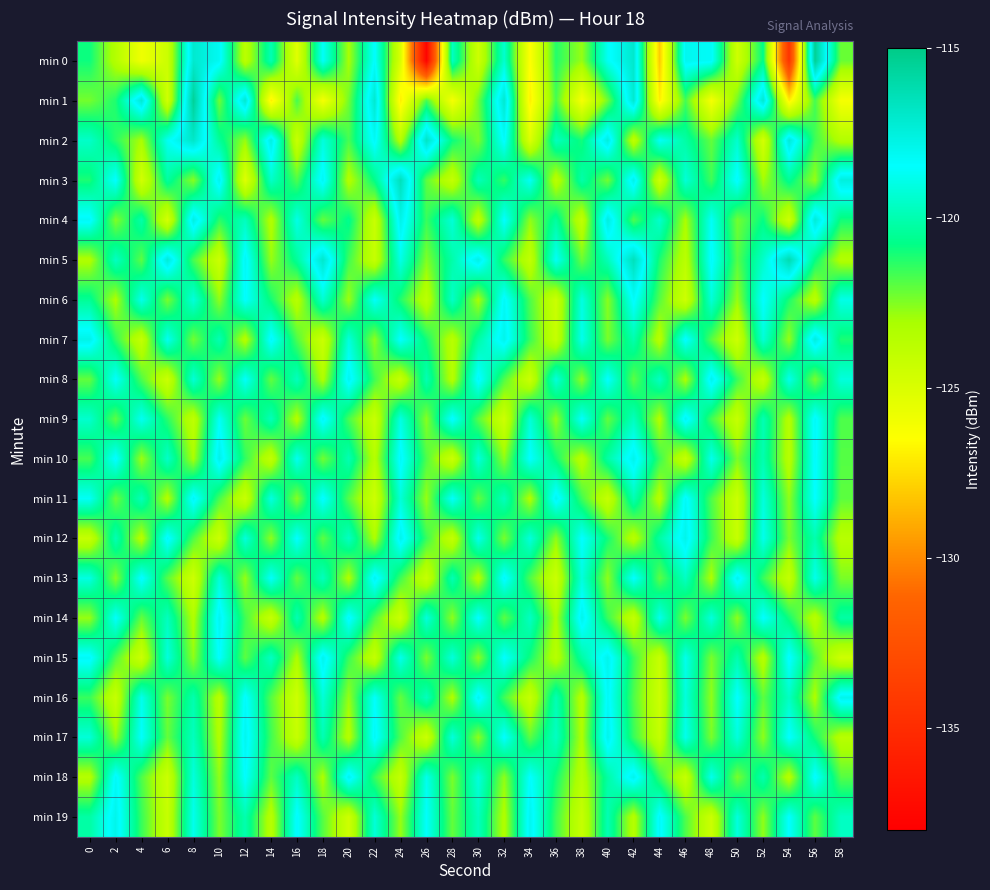

Reading left to right, extract all data points from this chart.

min 0: 0=-120.9	2=-123.5	4=-125.9	6=-124.4	8=-117.1	10=-118.1	12=-123.7	14=-119.9	16=-125.3	18=-118.6	20=-123.1	22=-118.4	24=-125.0	26=-137.7	28=-119.6	30=-124.5	32=-119.4	34=-126.5	36=-121.2	38=-122.8	40=-118.7	42=-117.0	44=-128.0	46=-118.0	48=-118.3	50=-124.6	52=-120.7	54=-134.5	56=-115.4	58=-122.2
min 1: 0=-122.3	2=-121.1	4=-117.2	6=-124.6	8=-115.5	10=-122.3	12=-117.1	14=-127.0	16=-121.7	18=-126.1	20=-122.3	22=-117.1	24=-127.0	26=-121.7	28=-126.1	30=-122.3	32=-117.1	34=-127.0	36=-121.7	38=-126.1	40=-122.3	42=-117.1	44=-127.0	46=-121.7	48=-126.1	50=-122.3	52=-117.1	54=-127.0	56=-121.7	58=-126.1
min 2: 0=-119.5	2=-121.3	4=-123.1	6=-118.7	8=-116.9	10=-120.4	12=-122.8	14=-117.6	16=-124.3	18=-119.1	20=-121.7	22=-118.2	24=-123.5	26=-116.8	28=-120.9	30=-122.4	32=-118.3	34=-125.1	36=-119.7	38=-121.0	40=-117.5	42=-123.9	44=-118.6	46=-120.2	48=-122.1	50=-119.4	52=-124.8	54=-117.3	56=-121.6	58=-123.4
min 3: 0=-121.1	2=-118.4	4=-124.7	6=-120.3	8=-122.6	10=-117.9	12=-125.2	14=-119.5	16=-121.8	18=-118.1	20=-123.4	22=-120.7	24=-116.5	26=-122.0	28=-124.1	30=-119.8	32=-121.4	34=-118.6	36=-123.7	38=-120.1	40=-122.3	42=-117.8	44=-124.5	46=-119.2	48=-121.6	50=-118.3	52=-123.0	54=-120.5	56=-122.8	58=-117.5
min 4: 0=-118.2	2=-122.5	4=-120.1	6=-124.8	8=-117.6	10=-121.3	12=-119.7	14=-123.4	16=-118.9	18=-122.1	20=-120.6	22=-124.3	24=-117.8	26=-121.5	28=-119.2	30=-123.9	32=-118.4	34=-122.7	36=-120.3	38=-124.0	40=-117.5	42=-121.8	44=-119.4	46=-123.1	48=-118.6	50=-122.3	52=-120.8	54=-124.5	56=-117.3	58=-121.0
min 5: 0=-123.3	2=-119.6	4=-122.0	6=-117.3	8=-121.7	10=-124.4	12=-118.1	14=-122.8	16=-120.4	18=-117.0	20=-121.6	22=-124.2	24=-118.9	26=-122.5	28=-120.1	30=-117.7	32=-121.4	34=-124.0	36=-118.6	38=-122.2	40=-119.8	42=-116.5	44=-121.1	46=-123.7	48=-118.3	50=-121.9	52=-119.5	54=-116.2	56=-120.8	58=-123.4
min 6: 0=-120.5	2=-123.2	4=-118.8	6=-122.4	8=-119.1	10=-122.7	12=-118.4	14=-121.0	16=-123.6	18=-119.3	20=-122.9	22=-118.5	24=-121.2	26=-123.8	28=-119.5	30=-123.1	32=-118.2	34=-121.8	36=-124.4	38=-119.0	40=-122.6	42=-118.3	44=-121.9	46=-124.5	48=-119.2	50=-122.8	52=-118.4	54=-121.1	56=-123.7	58=-118.9
min 7: 0=-117.8	2=-121.4	4=-124.1	6=-118.7	8=-122.3	10=-119.9	12=-123.5	14=-118.2	16=-121.8	18=-124.4	20=-119.1	22=-122.7	24=-118.4	26=-121.0	28=-123.6	30=-120.2	32=-117.9	34=-121.5	36=-124.2	38=-118.8	40=-122.4	42=-120.0	44=-123.6	46=-118.3	48=-121.9	50=-124.5	52=-119.2	54=-122.8	56=-117.5	58=-121.1
min 8: 0=-122.1	2=-118.5	4=-121.8	6=-124.4	8=-119.2	10=-122.8	12=-118.5	14=-122.1	16=-119.7	18=-123.3	20=-118.0	22=-121.6	24=-124.2	26=-119.9	28=-123.5	30=-118.2	32=-121.8	34=-124.4	36=-119.1	38=-122.7	40=-118.4	42=-122.0	44=-119.6	46=-123.2	48=-117.9	50=-121.5	52=-124.1	54=-118.8	56=-122.4	58=-119.1
min 9: 0=-119.4	2=-122.0	4=-118.7	6=-121.3	8=-123.9	10=-118.6	12=-122.2	14=-119.8	16=-123.4	18=-118.1	20=-121.7	22=-124.3	24=-119.0	26=-122.6	28=-118.3	30=-121.9	32=-124.5	34=-119.2	36=-122.8	38=-118.5	40=-122.1	42=-119.7	44=-123.3	46=-118.0	48=-121.6	50=-124.2	52=-119.9	54=-123.5	56=-118.2	58=-121.8
min 10: 0=-121.7	2=-118.3	4=-122.9	6=-119.5	8=-123.1	10=-117.8	12=-121.4	14=-124.0	16=-118.7	18=-122.3	20=-119.9	22=-123.5	24=-118.2	26=-121.8	28=-124.4	30=-119.1	32=-122.7	34=-118.4	36=-121.0	38=-123.6	40=-120.2	42=-117.9	44=-121.5	46=-124.2	48=-118.8	50=-122.4	52=-120.0	54=-123.6	56=-118.3	58=-121.9
min 11: 0=-118.6	2=-122.2	4=-119.8	6=-123.4	8=-118.1	10=-121.7	12=-124.3	14=-119.0	16=-122.6	18=-118.3	20=-121.9	22=-124.5	24=-119.2	26=-122.8	28=-118.5	30=-122.1	32=-119.7	34=-123.3	36=-118.0	38=-121.6	40=-124.2	42=-119.9	44=-123.5	46=-118.2	48=-121.8	50=-124.4	52=-119.1	54=-122.7	56=-118.4	58=-122.0
min 12: 0=-124.2	2=-119.9	4=-123.5	6=-118.2	8=-121.8	10=-124.4	12=-119.1	14=-122.7	16=-118.4	18=-122.0	20=-119.6	22=-123.2	24=-117.9	26=-121.5	28=-124.1	30=-118.8	32=-122.4	34=-119.1	36=-122.7	38=-118.4	40=-121.0	42=-123.6	44=-120.2	46=-117.9	48=-121.5	50=-124.2	52=-118.8	54=-122.4	56=-120.0	58=-123.6
min 13: 0=-119.0	2=-122.6	4=-118.3	6=-121.9	8=-124.5	10=-119.2	12=-122.8	14=-118.5	16=-122.1	18=-119.7	20=-123.3	22=-118.0	24=-121.6	26=-124.2	28=-119.9	30=-123.5	32=-118.2	34=-121.8	36=-124.4	38=-119.1	40=-122.7	42=-118.4	44=-122.0	46=-119.6	48=-123.2	50=-117.9	52=-121.5	54=-124.1	56=-118.8	58=-122.4
min 14: 0=-122.8	2=-118.5	4=-122.1	6=-119.7	8=-123.3	10=-118.0	12=-121.6	14=-124.2	16=-119.9	18=-123.5	20=-118.2	22=-121.8	24=-124.4	26=-119.1	28=-122.7	30=-118.4	32=-122.0	34=-119.6	36=-123.2	38=-117.9	40=-121.5	42=-124.1	44=-118.8	46=-122.4	48=-119.1	50=-122.7	52=-118.4	54=-121.0	56=-123.6	58=-120.2
min 15: 0=-118.2	2=-121.8	4=-124.4	6=-119.1	8=-122.7	10=-118.4	12=-122.0	14=-119.6	16=-123.2	18=-117.9	20=-121.5	22=-124.1	24=-118.8	26=-122.4	28=-119.1	30=-122.7	32=-118.4	34=-121.0	36=-123.6	38=-120.2	40=-117.9	42=-121.5	44=-124.2	46=-118.8	48=-122.4	50=-120.0	52=-123.6	54=-118.3	56=-121.9	58=-124.5
min 16: 0=-121.5	2=-124.2	4=-118.8	6=-122.4	8=-120.0	10=-123.6	12=-118.3	14=-121.9	16=-124.5	18=-119.2	20=-122.8	22=-118.5	24=-122.1	26=-119.7	28=-123.3	30=-118.0	32=-121.6	34=-124.2	36=-119.9	38=-123.5	40=-118.2	42=-121.8	44=-124.4	46=-119.1	48=-122.7	50=-118.4	52=-122.0	54=-119.6	56=-123.2	58=-117.9
min 17: 0=-119.2	2=-122.8	4=-118.5	6=-122.1	8=-119.7	10=-123.3	12=-118.0	14=-121.6	16=-124.2	18=-119.9	20=-123.5	22=-118.2	24=-121.8	26=-124.4	28=-119.1	30=-122.7	32=-118.4	34=-122.0	36=-119.6	38=-123.2	40=-117.9	42=-121.5	44=-124.1	46=-118.8	48=-122.4	50=-119.1	52=-122.7	54=-118.4	56=-121.0	58=-123.6
min 18: 0=-123.5	2=-118.2	4=-121.8	6=-124.4	8=-119.1	10=-122.7	12=-118.4	14=-122.0	16=-119.6	18=-123.2	20=-117.9	22=-121.5	24=-124.1	26=-118.8	28=-122.4	30=-119.1	32=-122.7	34=-118.4	36=-121.0	38=-123.6	40=-120.2	42=-117.9	44=-121.5	46=-124.2	48=-118.8	50=-122.4	52=-120.0	54=-123.6	56=-118.3	58=-121.9
min 19: 0=-120.2	2=-117.9	4=-121.5	6=-124.2	8=-118.8	10=-122.4	12=-120.0	14=-123.6	16=-118.3	18=-121.9	20=-124.5	22=-119.2	24=-122.8	26=-118.5	28=-122.1	30=-119.7	32=-123.3	34=-118.0	36=-121.6	38=-124.2	40=-119.9	42=-123.5	44=-118.2	46=-121.8	48=-124.4	50=-119.1	52=-122.7	54=-118.4	56=-122.0	58=-119.6